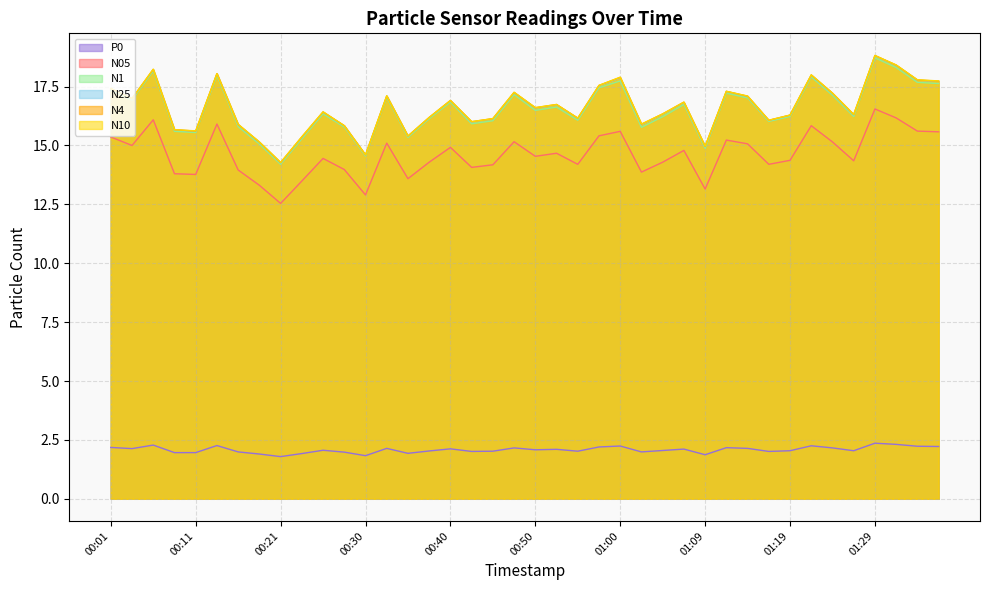

Which has a higher value, 00:33 or 00:57?

00:57